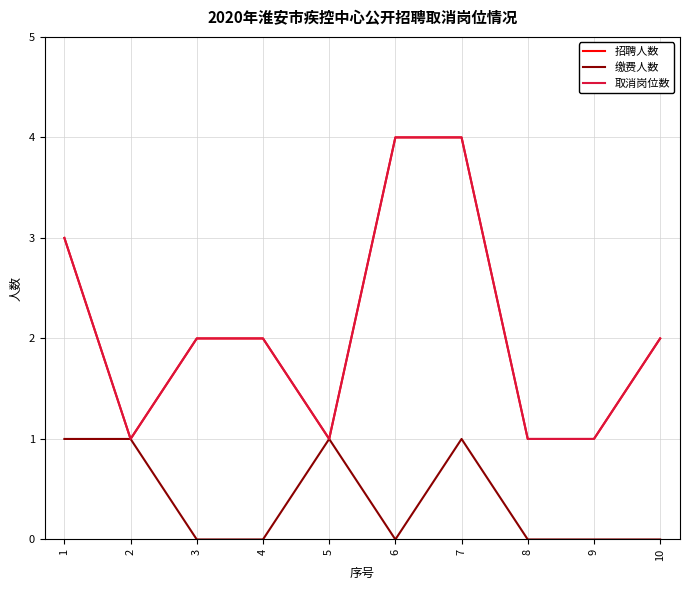

Rank the categories by 招聘人数 value from highest to lowest.

6, 7, 1, 3, 4, 10, 2, 5, 8, 9